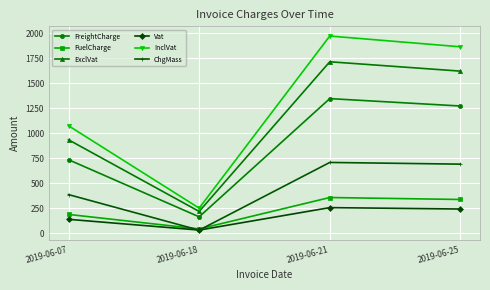

List the series in order of their peak value, lowest first.

Vat, FuelCharge, ChgMass, FreightCharge, ExclVat, InclVat